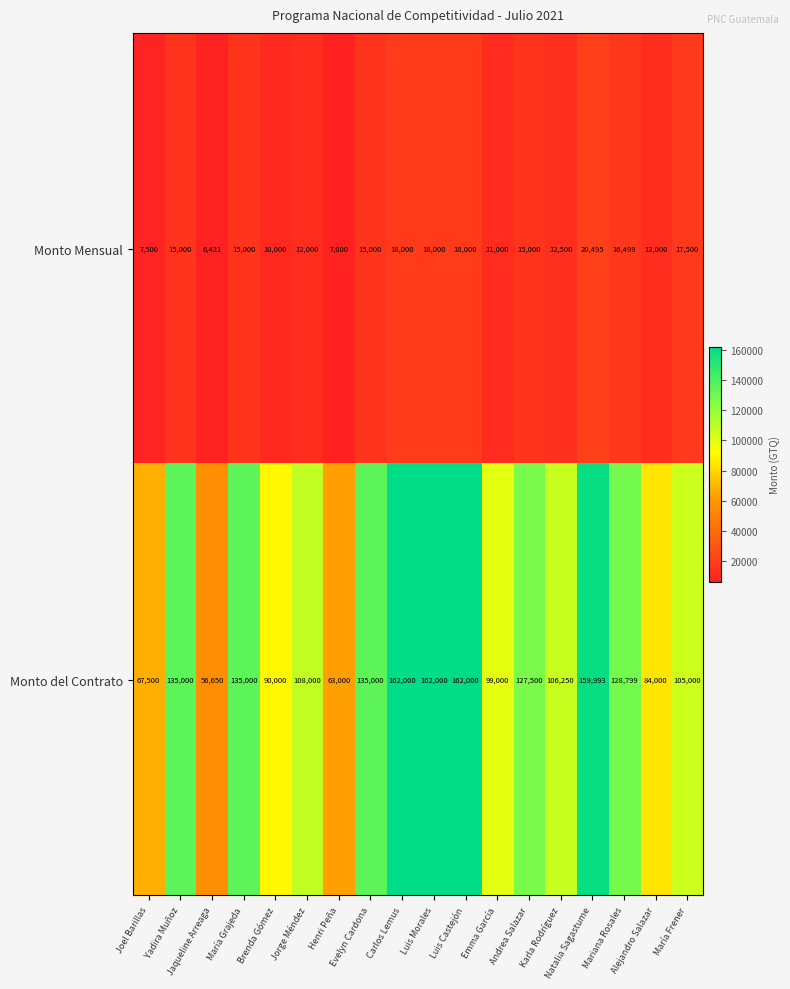

How many data points does each series have?

18